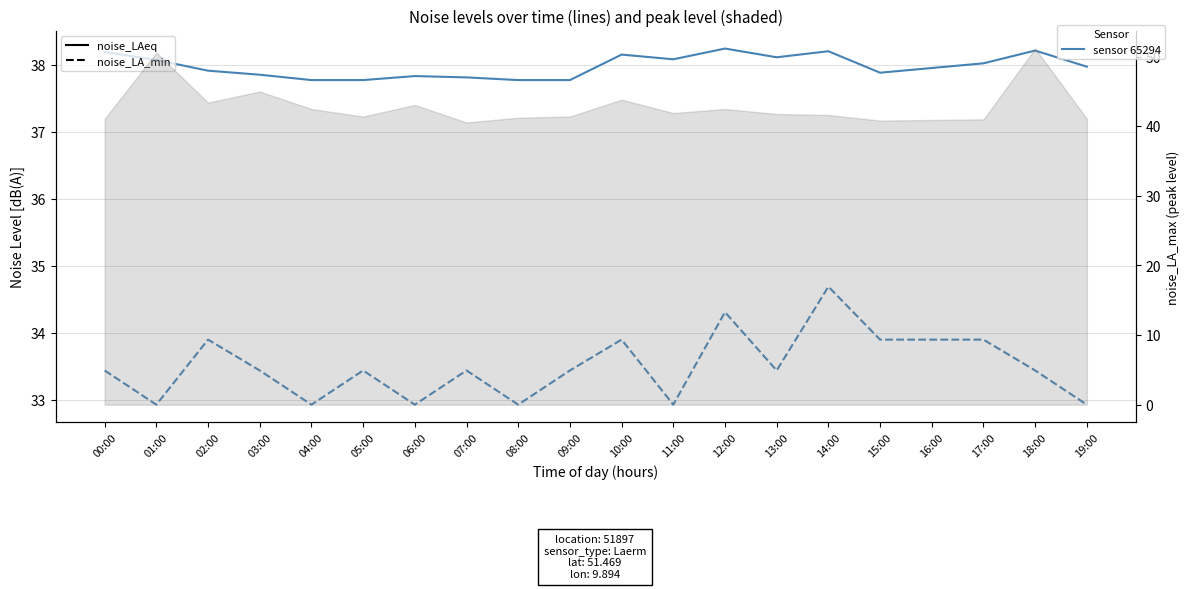

What is the average value of the noise_LAeq series?

38.0